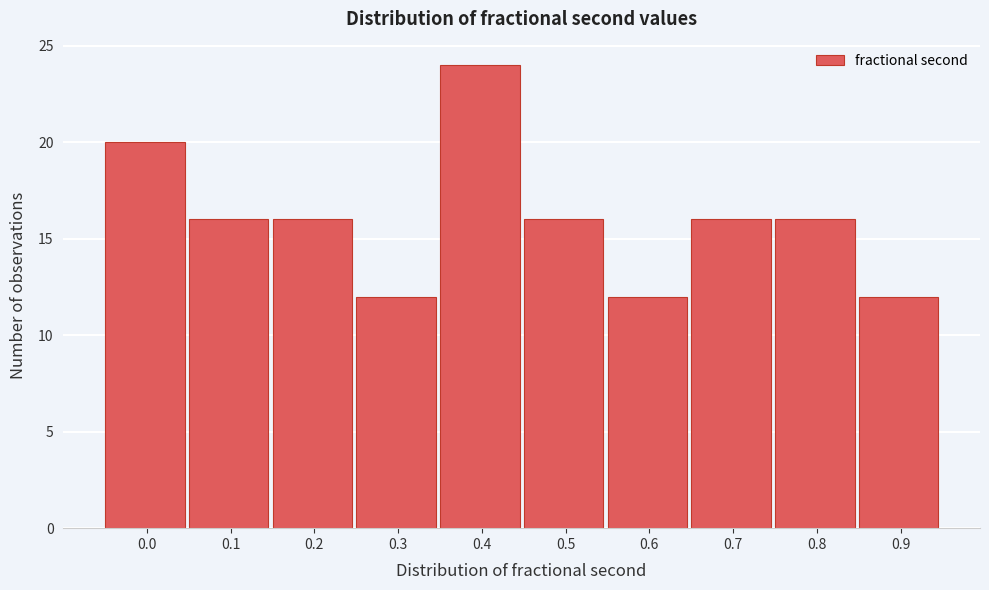

Reading right to left, list all the values displayed in this chart.

12	16	16	12	16	24	12	16	16	20